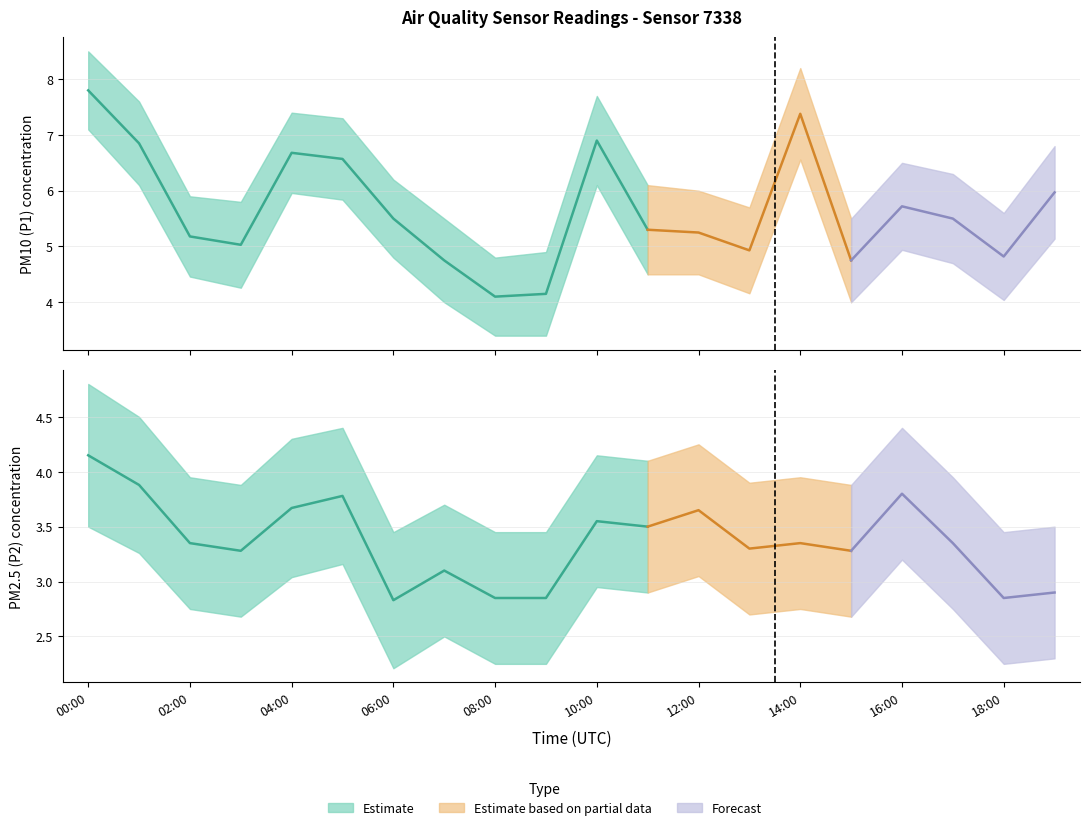

At 16:00, list the series in order from largest to smallest.

P1_upper, P1, P1_lower, P2_upper, P2, P2_lower